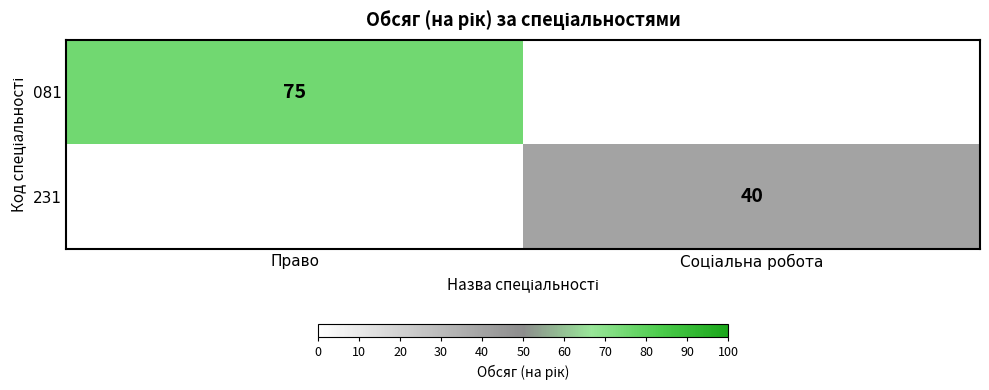

True or false: 081 has a value of 75 at Право.

True